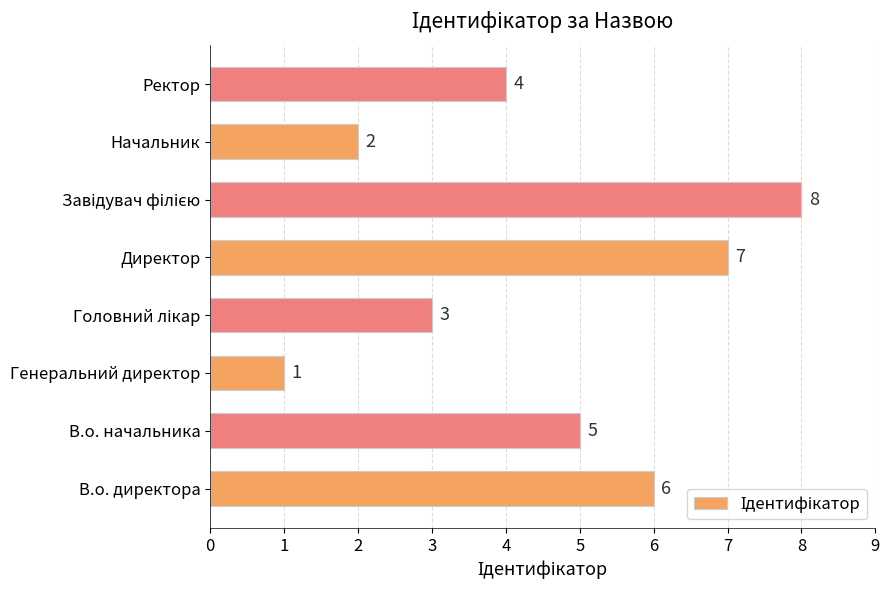

The value at В.о. директора is 6. True or false?

True